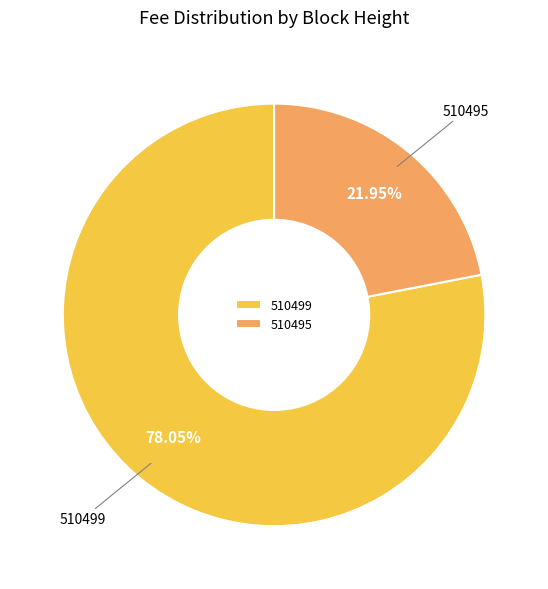

To the nearest percent, what percentage of the pie is 510499?

78%